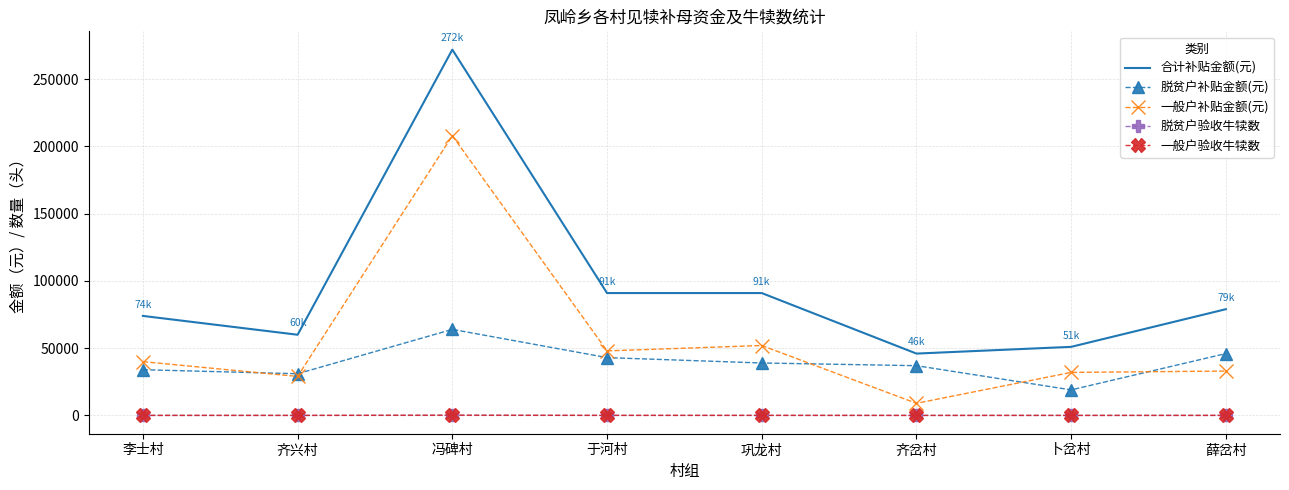

True or false: 合计补贴金额(元) has a value of 61477 at 巩龙村.

False